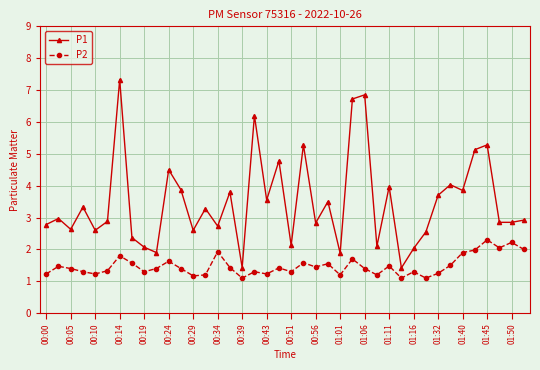

True or false: P2 has more than 1 points higher than both neighbors.

True